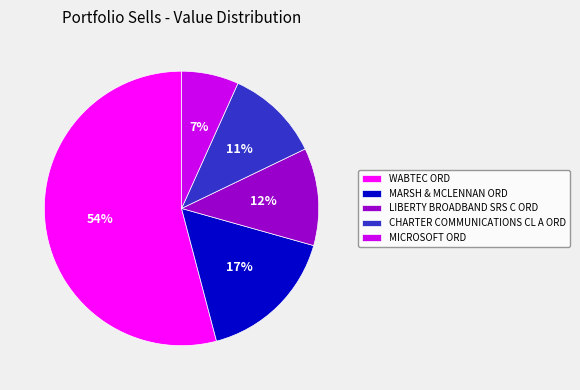

To the nearest percent, what is the difference between the largest and smallest slice percentages?

47%